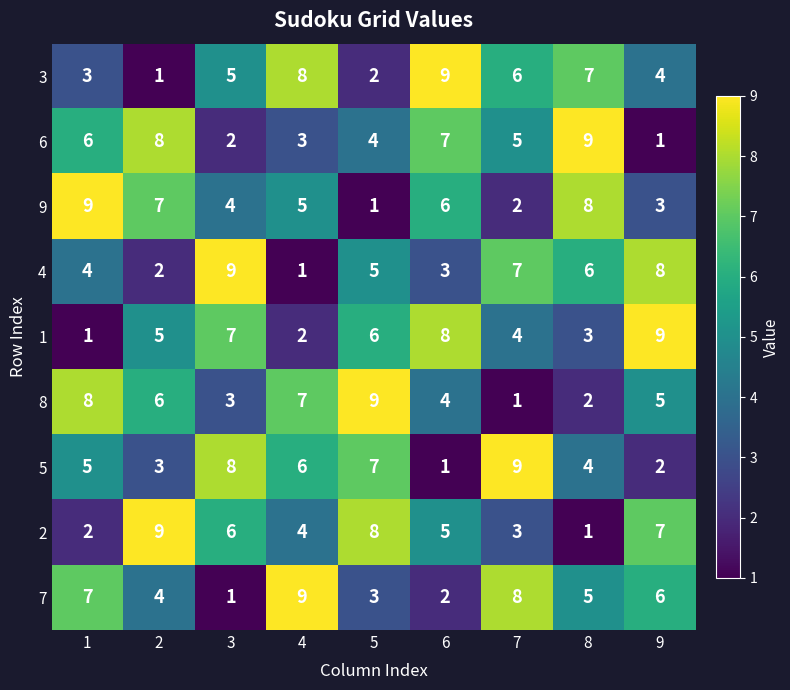

Rank the series at 5 from lowest to highest value.

9, 3, 7, 6, 4, 1, 5, 2, 8